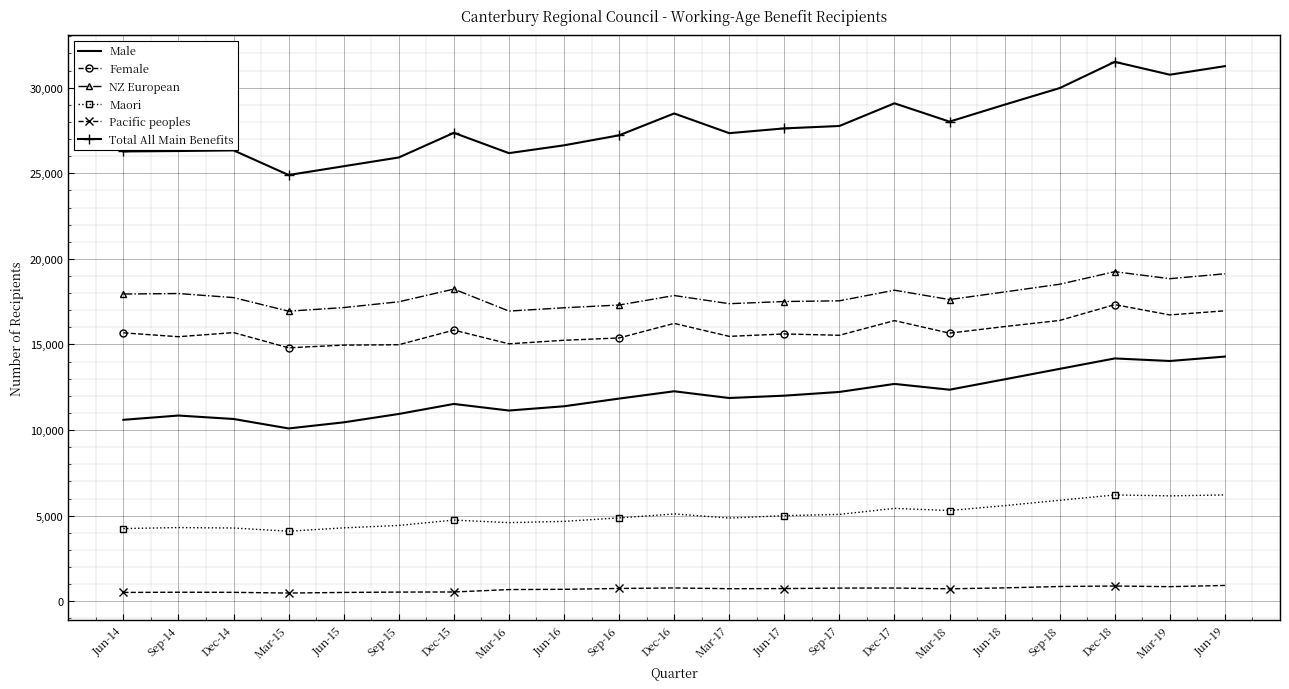

Is the value of NZ European at Mar-17 greater than the value of Male at Mar-17?

Yes